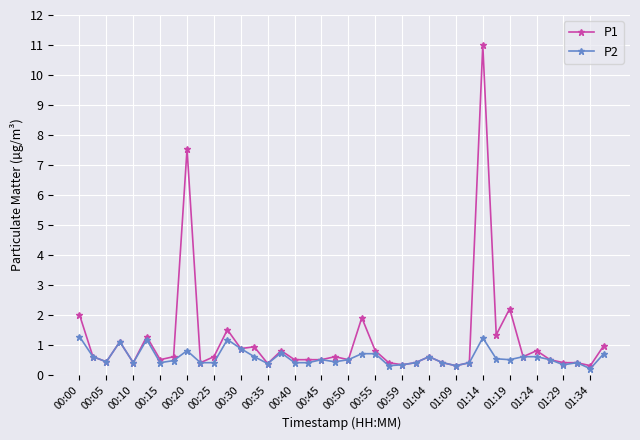

Which series has the largest total across all categories?

P1